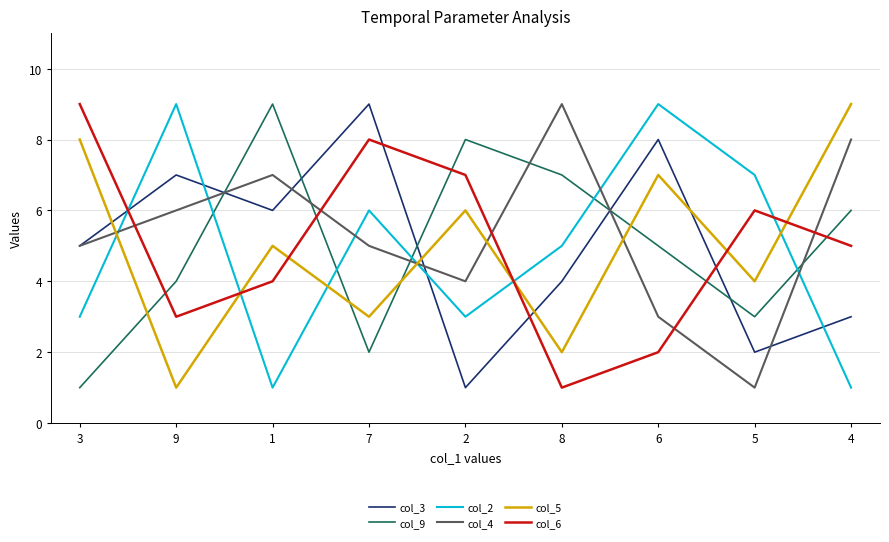

Which series ends up on top after the final intersection of col_5 and col_4?

col_5